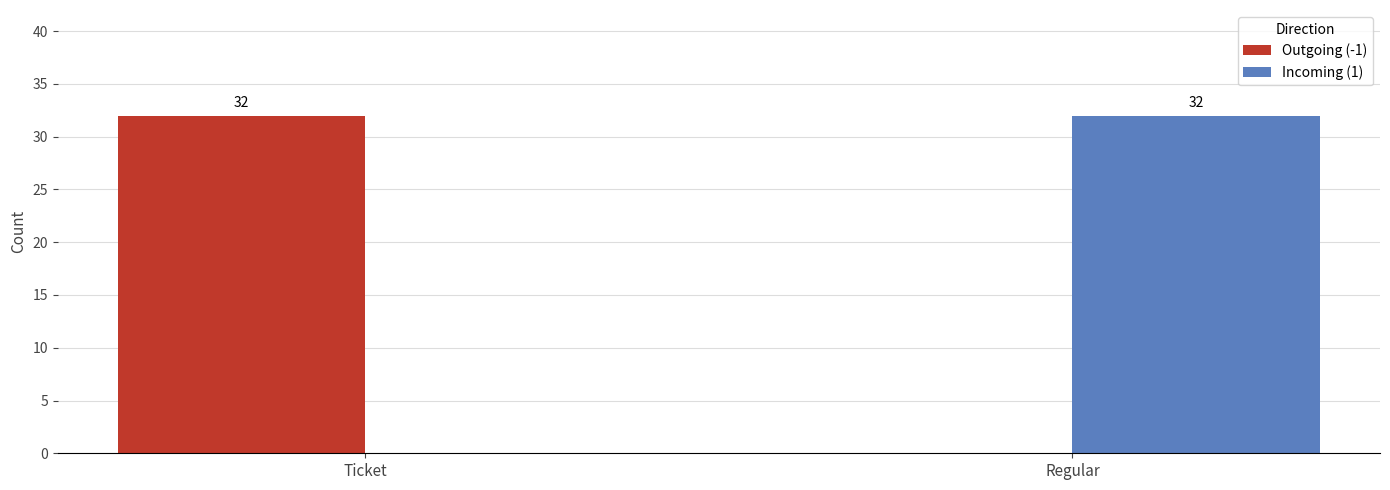

At which label is Incoming (1) closest to 16?

Ticket